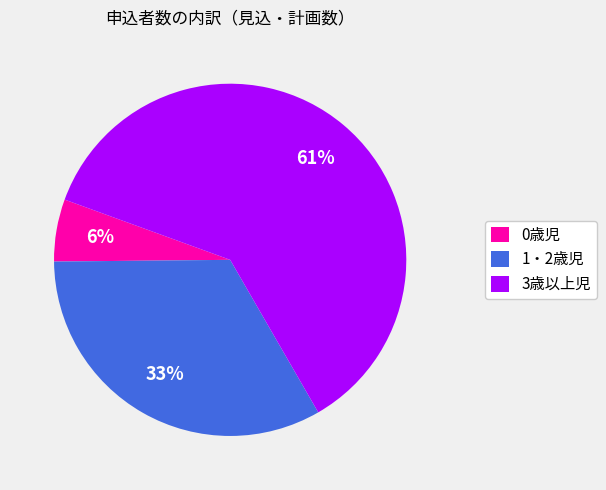

Which category has the smallest portion of the pie?

0歳児